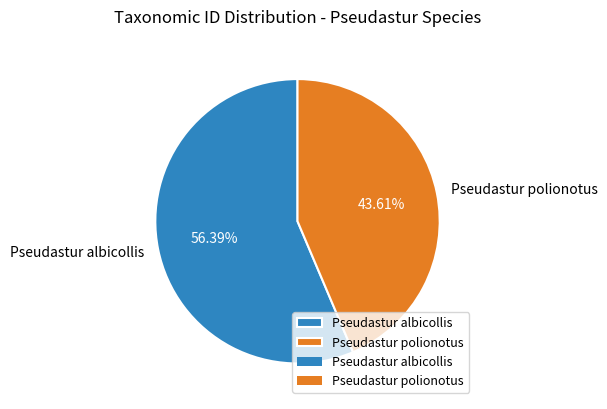

To the nearest percent, what is the difference between the Pseudastur polionotus and Pseudastur albicollis slice percentages?

13%